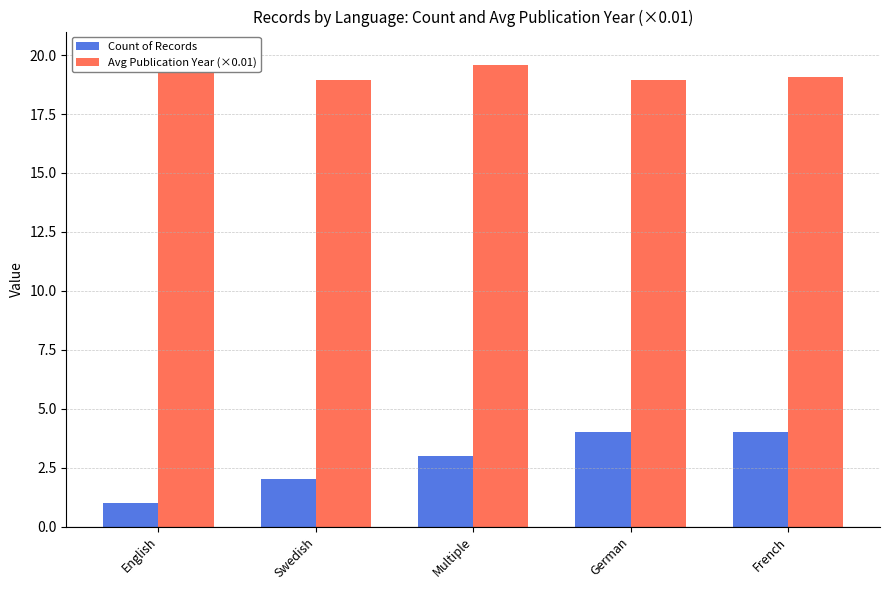

At which label does Avg Publication Year (×0.01) reach its peak?

English